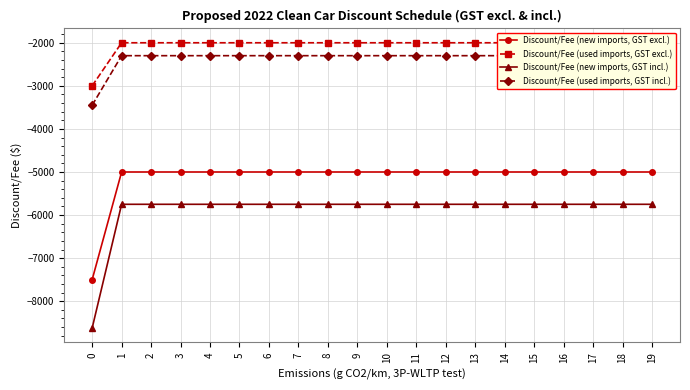

Is the value of Discount/Fee (new imports, GST incl.) at 12 greater than the value of Discount/Fee (used imports, GST excl.) at 17?

No